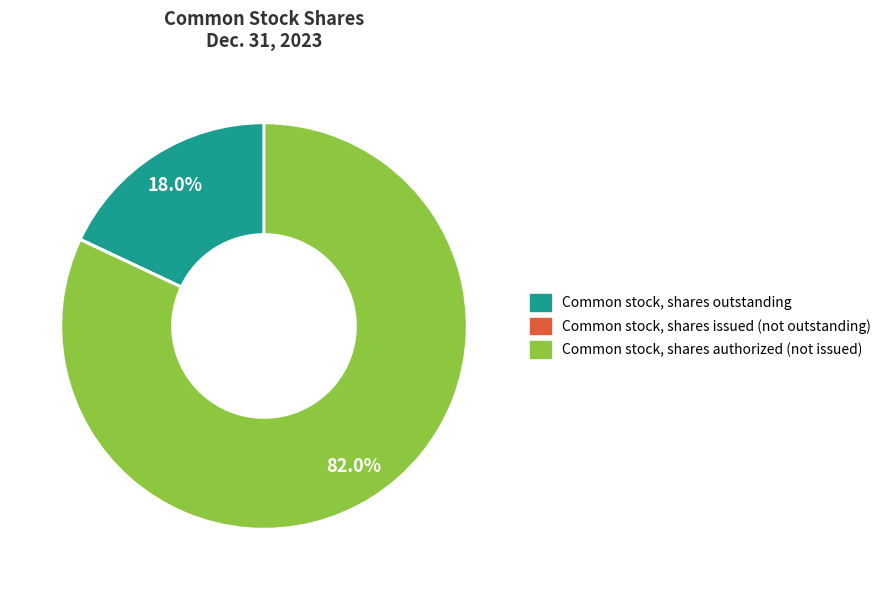

Does any single category account for the majority?

Yes